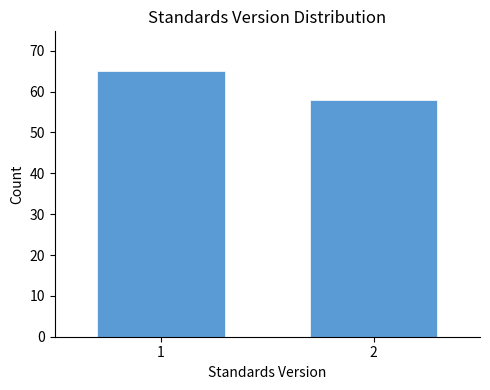

Reading left to right, transcribe all the data shown in this chart.

65	58